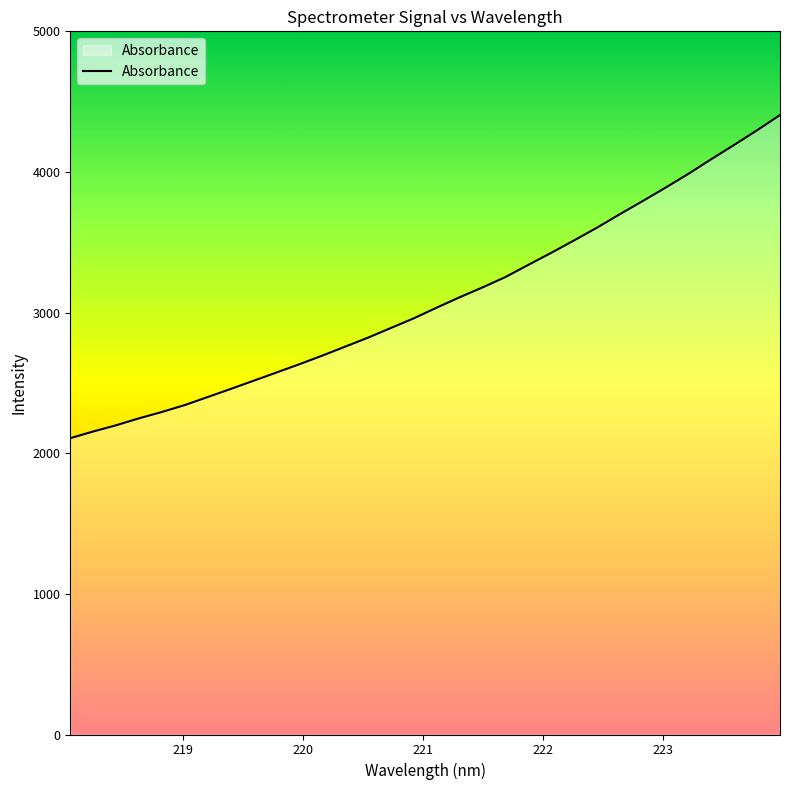

What is the greatest value displayed?

4404.7